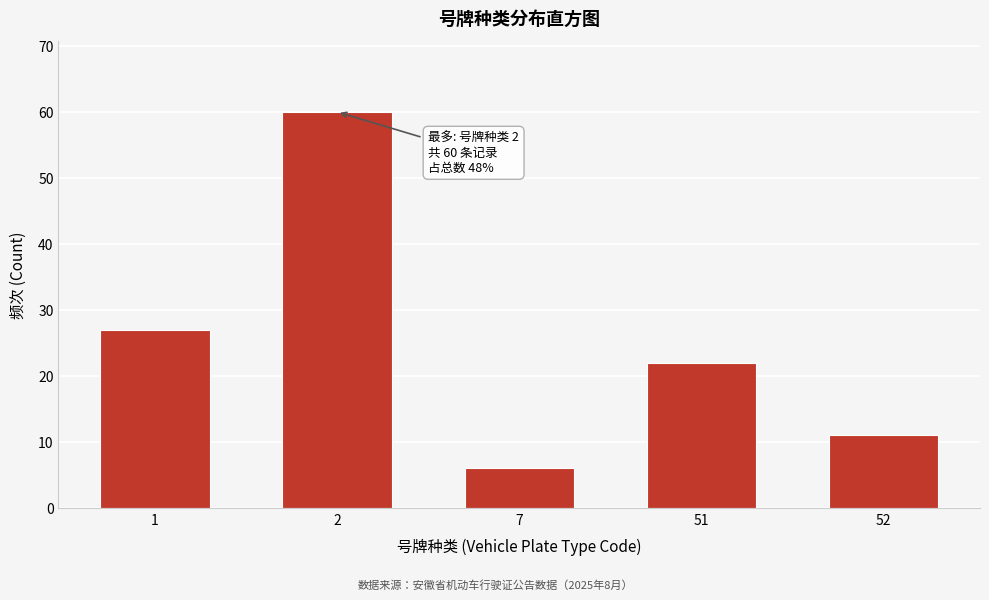

Reading left to right, transcribe all the data shown in this chart.

1=27	2=60	7=6	51=22	52=11